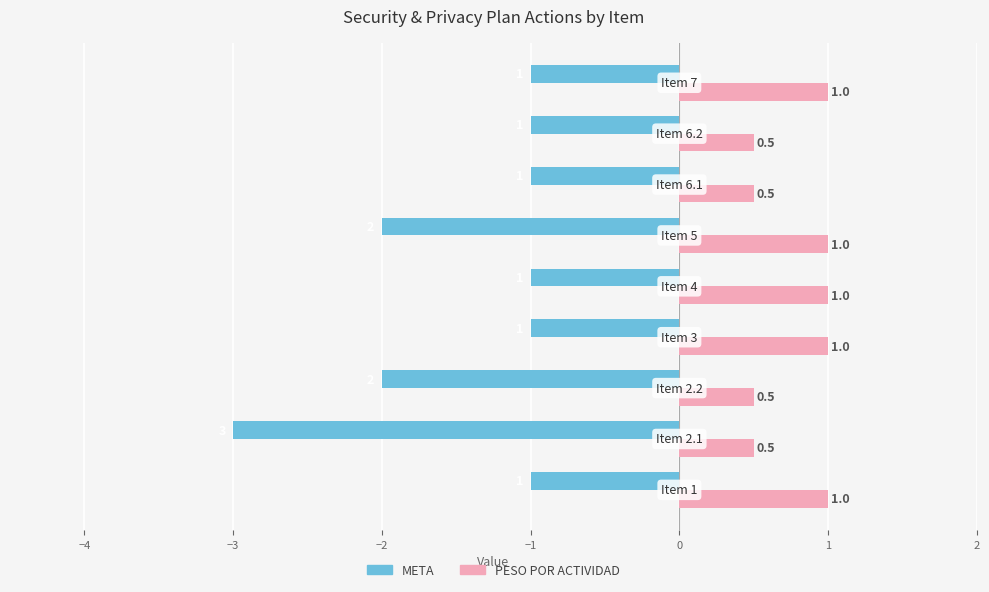

What is the smallest value displayed?

-3.0